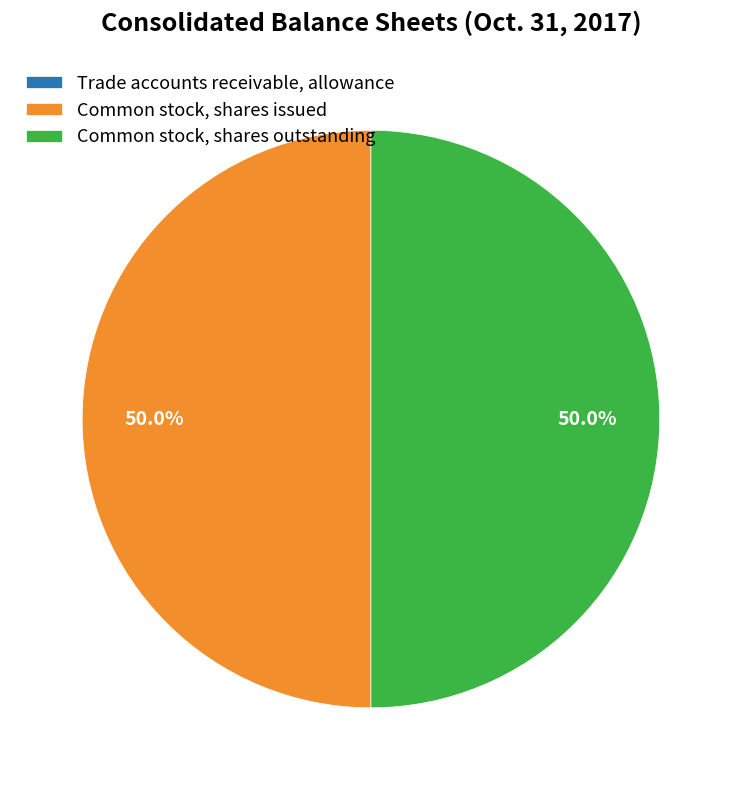

How much of the chart is everything except Common stock, shares outstanding?

50.0%